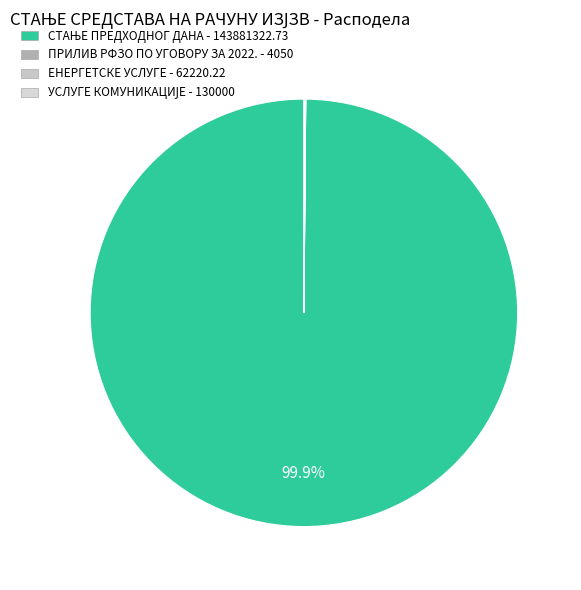

True or false: ПРИЛИВ РФЗО ПО УГОВОРУ ЗА 2022. accounts for 1% of the total.

False